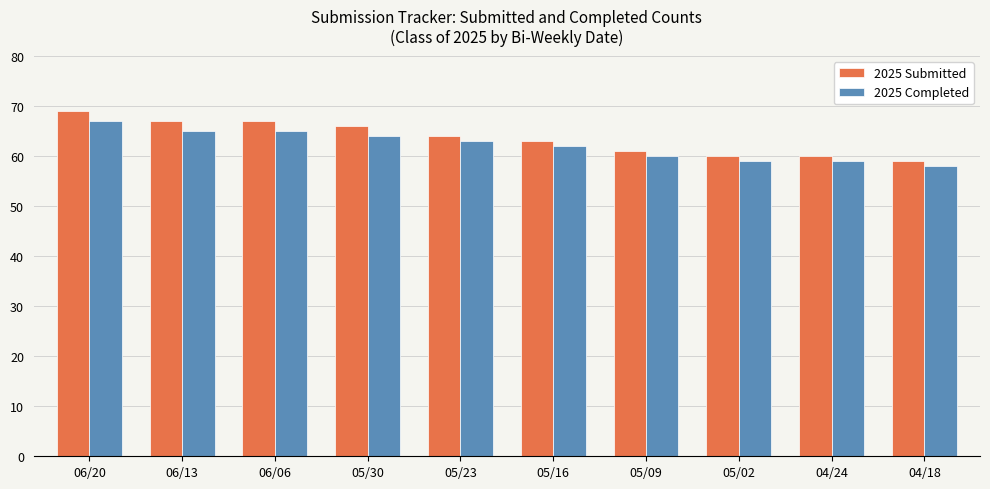

Where is 2025 Completed nearest to the value 62?

05/16